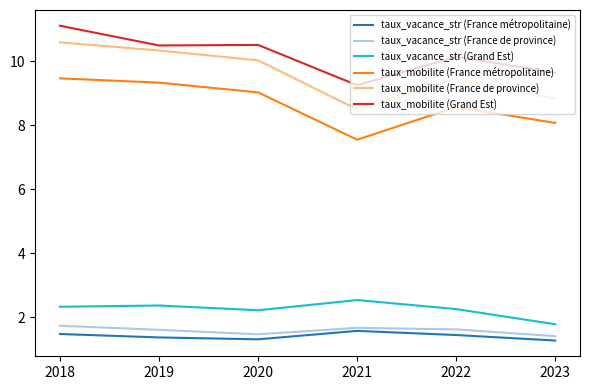

What are all the series names shown in the legend?

taux_vacance_str (France métropolitaine), taux_vacance_str (France de province), taux_vacance_str (Grand Est), taux_mobilite (France métropolitaine), taux_mobilite (France de province), taux_mobilite (Grand Est)